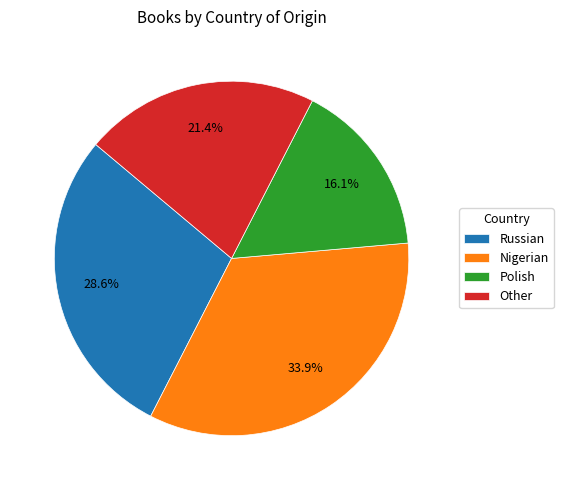

What portion of the pie excludes Russian?

71.4%